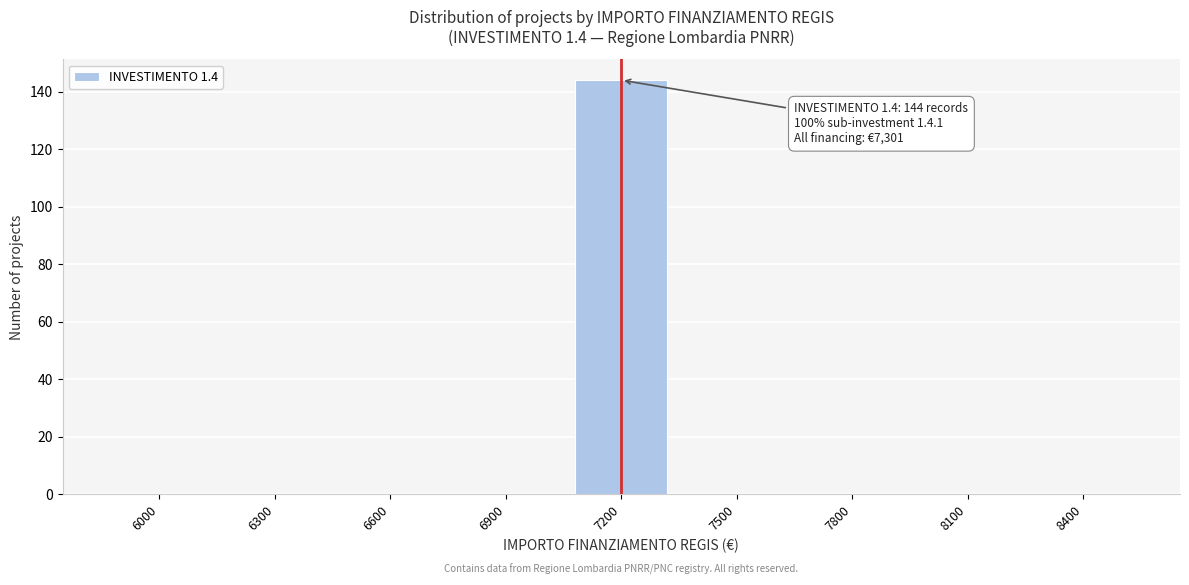

Reading left to right, what are all the values shown in this chart?

6000=0	6300=0	6600=0	6900=0	7200=144	7500=0	7800=0	8100=0	8400=0